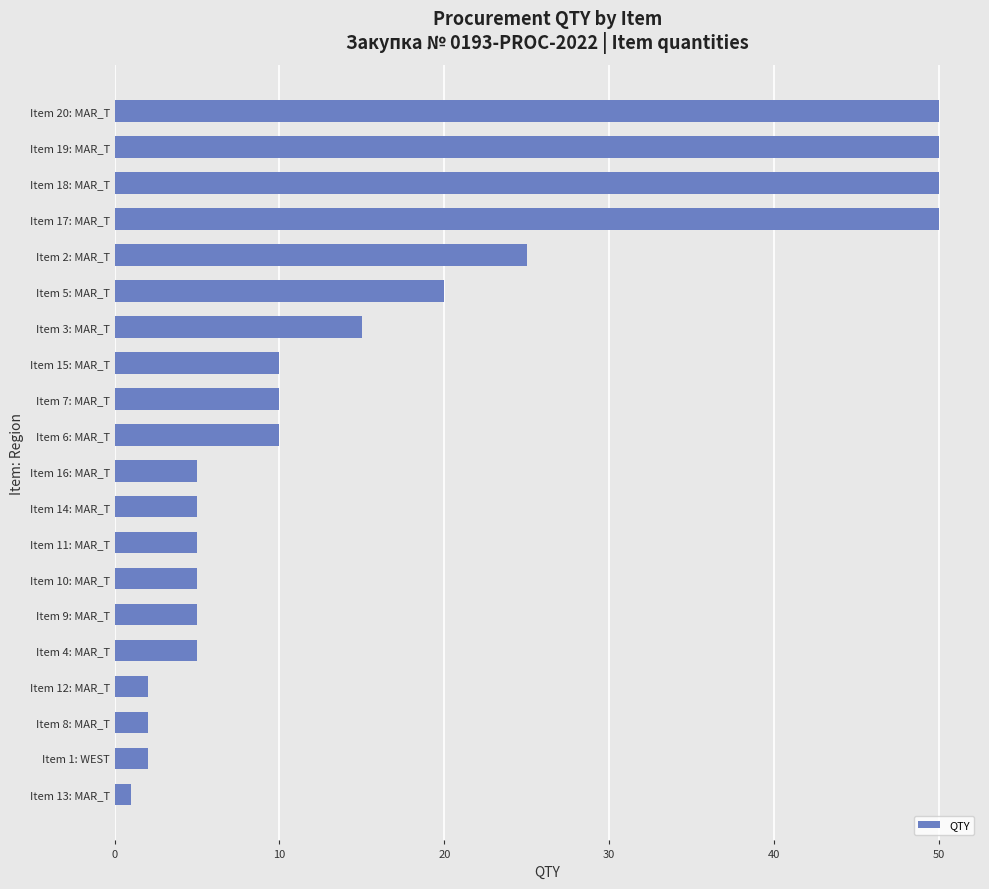

True or false: the data shows 5 at Item 11: MAR_T.

True